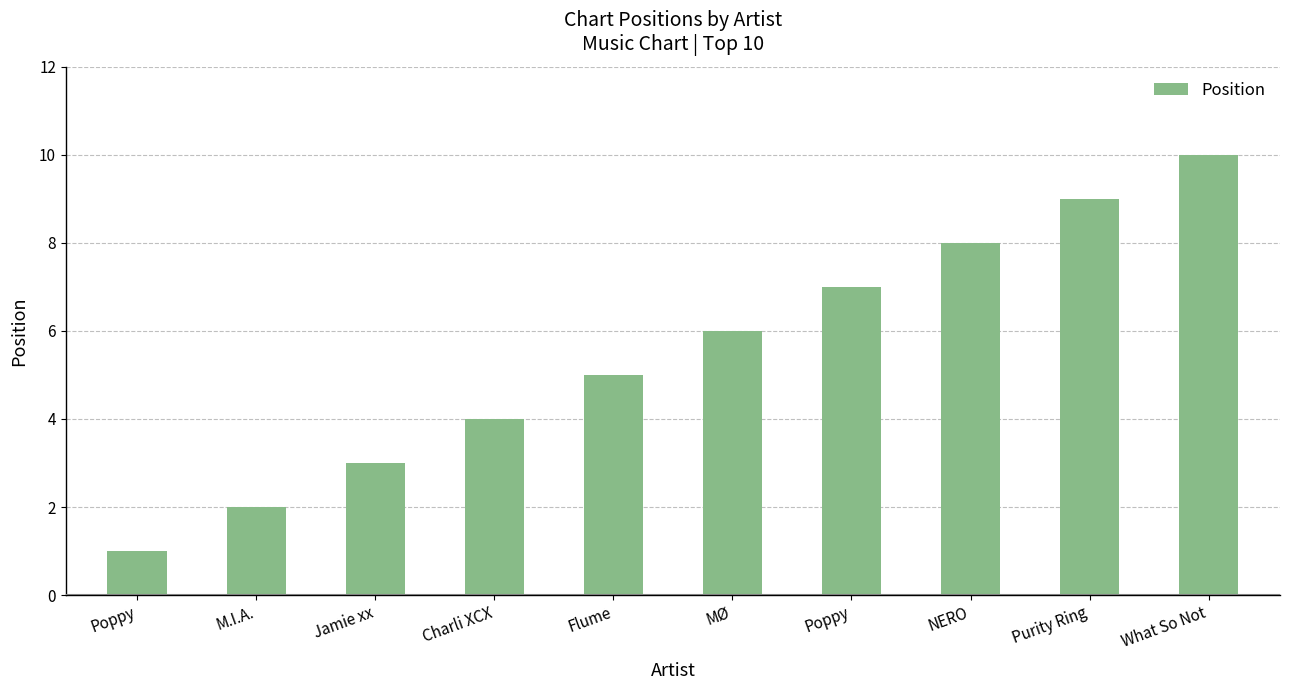

List the labels in order of value, largest first.

What So Not, Purity Ring, NERO, Poppy, MØ, Flume, Charli XCX, Jamie xx, M.I.A., Poppy